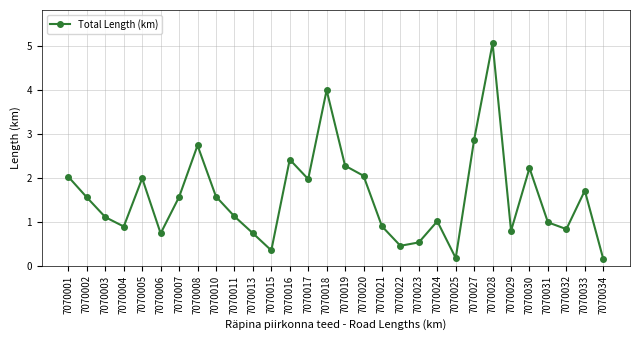

What is the sum of all values?

46.6